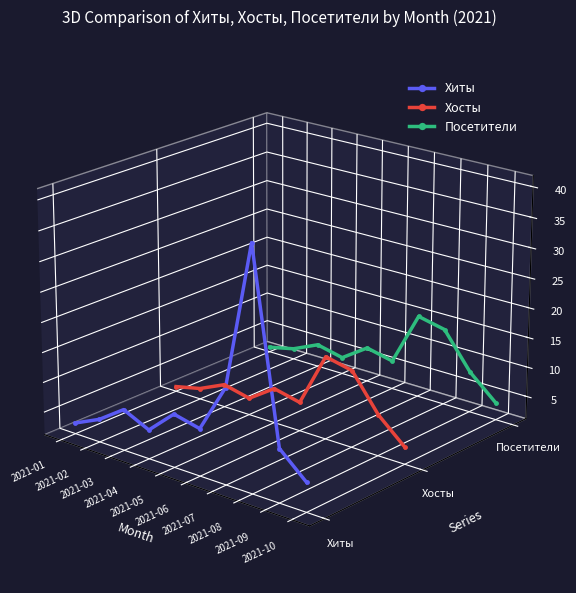

Which series has the largest range (max minus min)?

Хиты